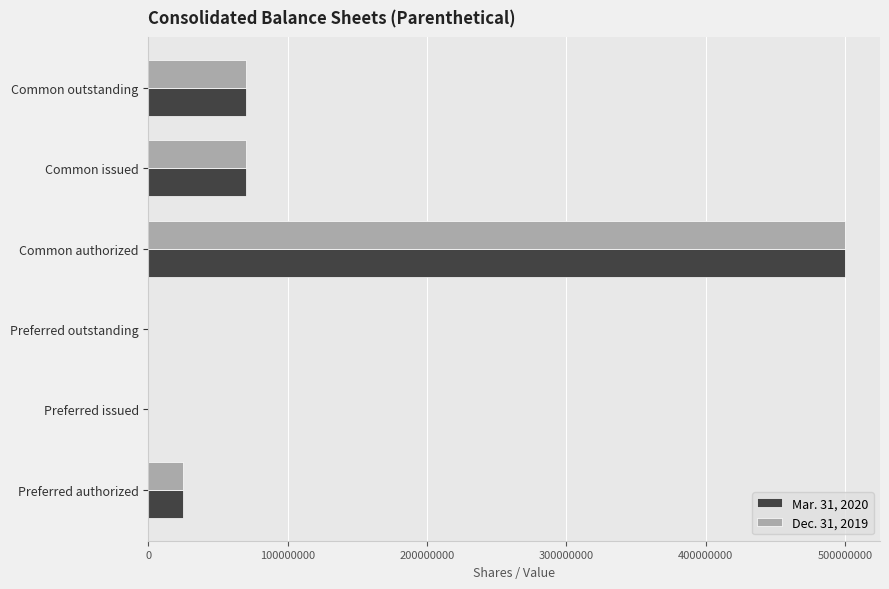

The Mar. 31, 2020 series shows 31571226 at Common issued. True or false?

False